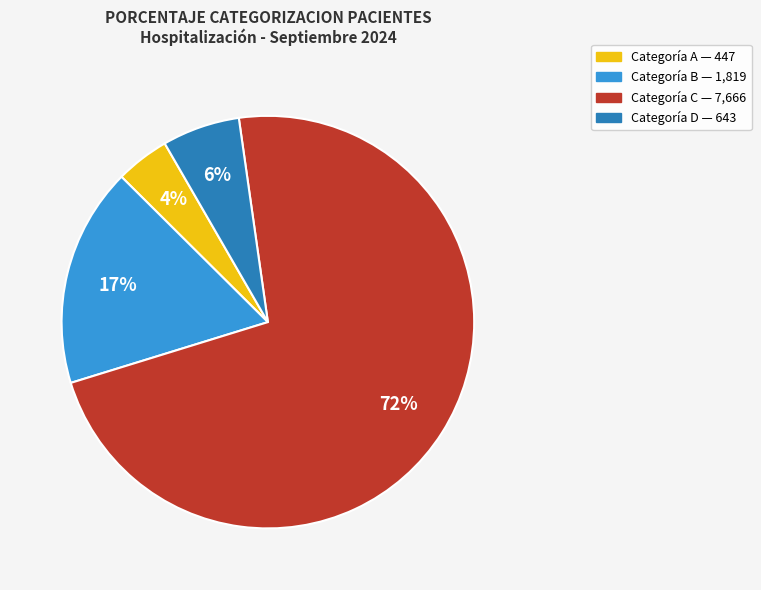

To the nearest percent, what is the average slice percentage?

25%